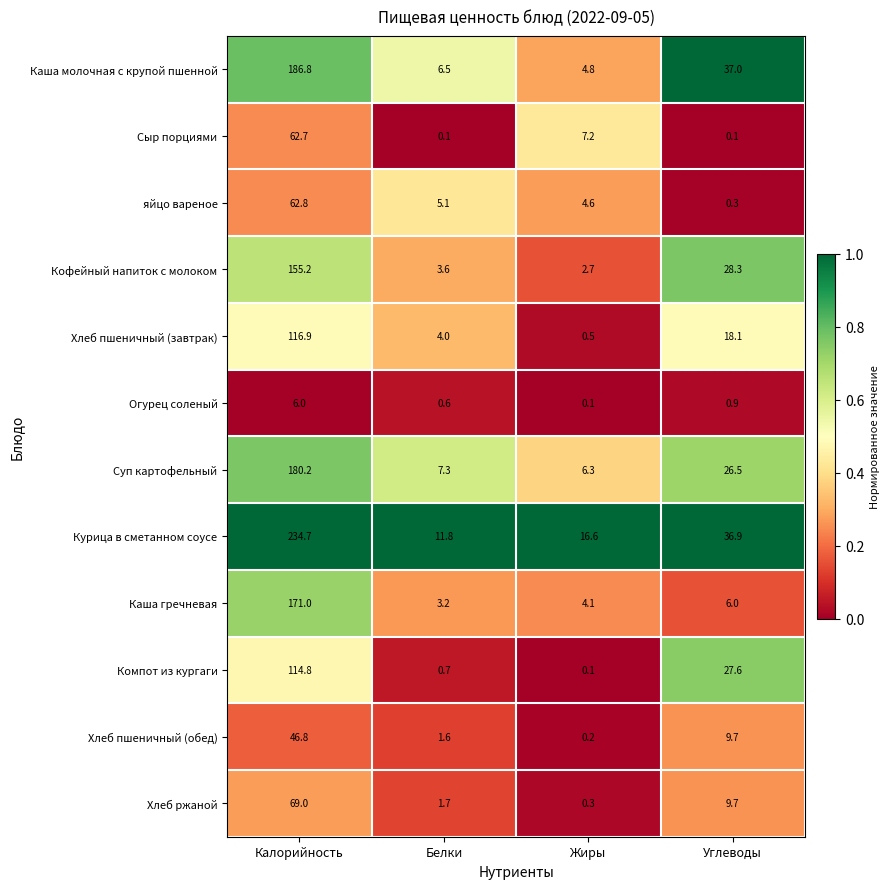

Where does the Каша гречневая series first go above 6?

Калорийность